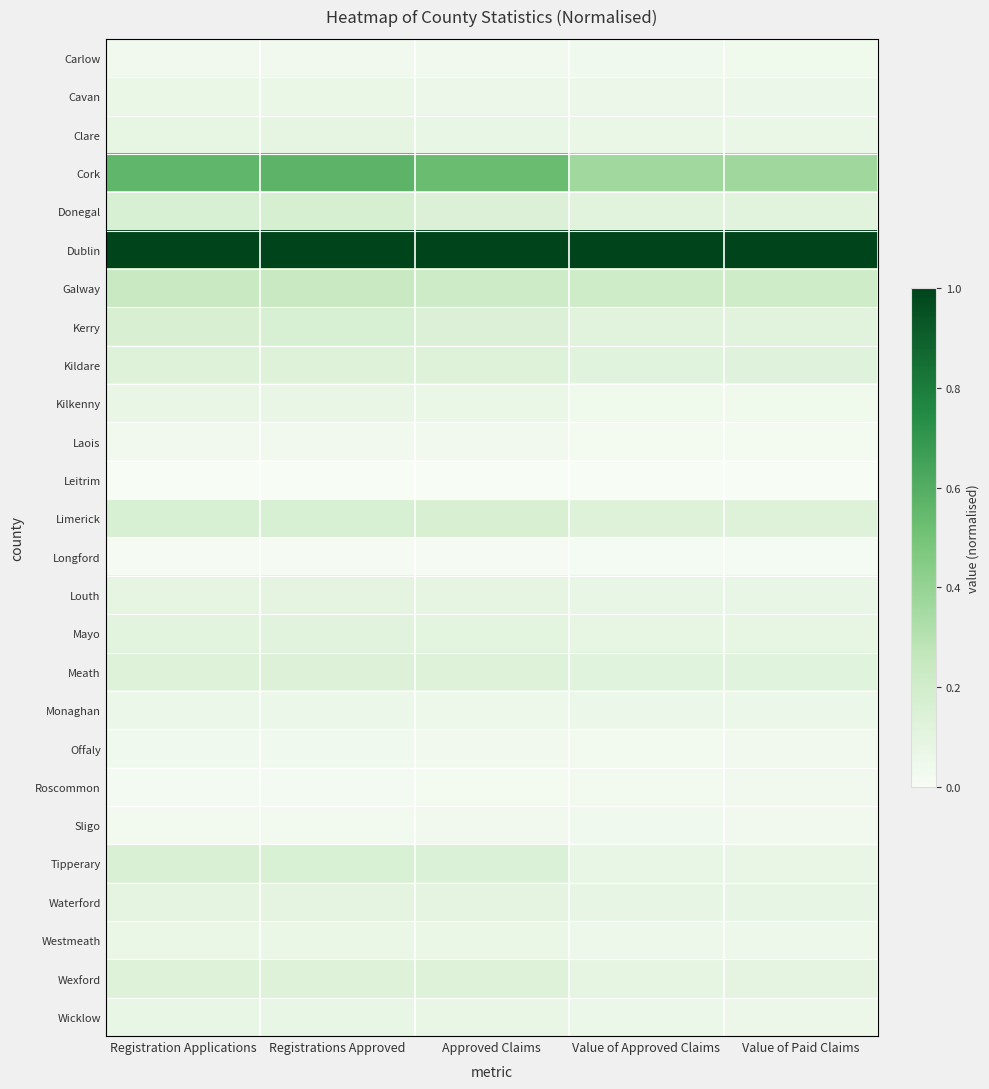

At which category is the sum across all series the highest?

Registrations Approved